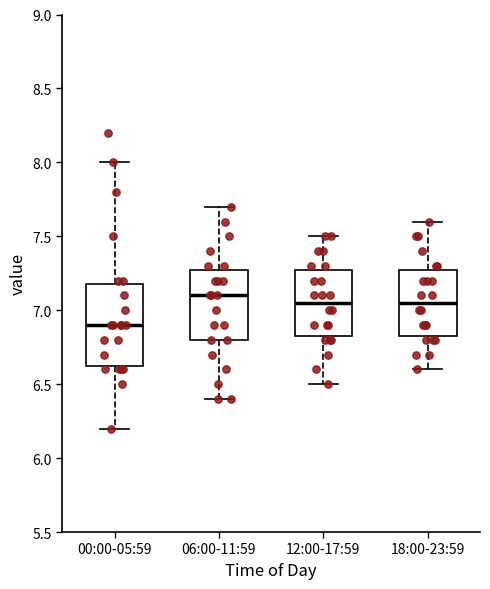

Where is the upper edge of the box for 00:00-05:59 on the y-axis? The values are not printed on the chart, so give them approximately, as read against the axis.

7.20